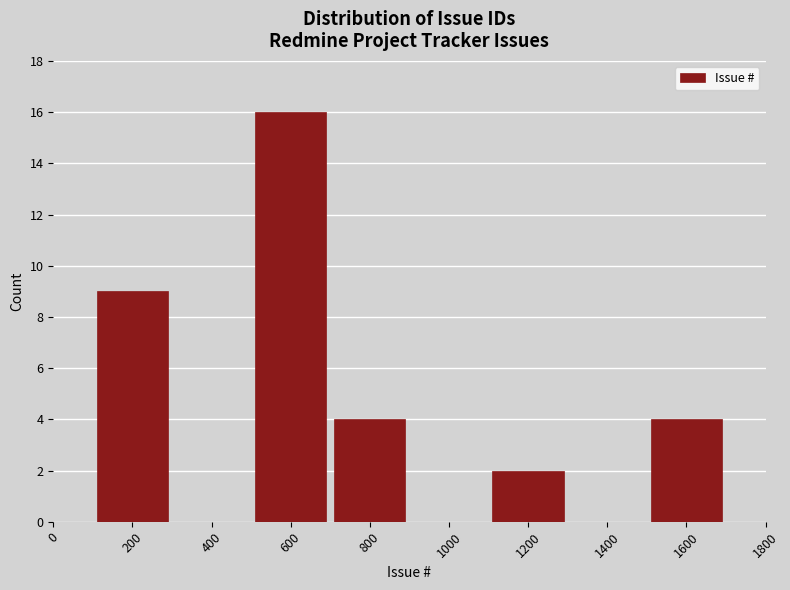

Over which range of the x-axis is the bar tallest?

500 to 700